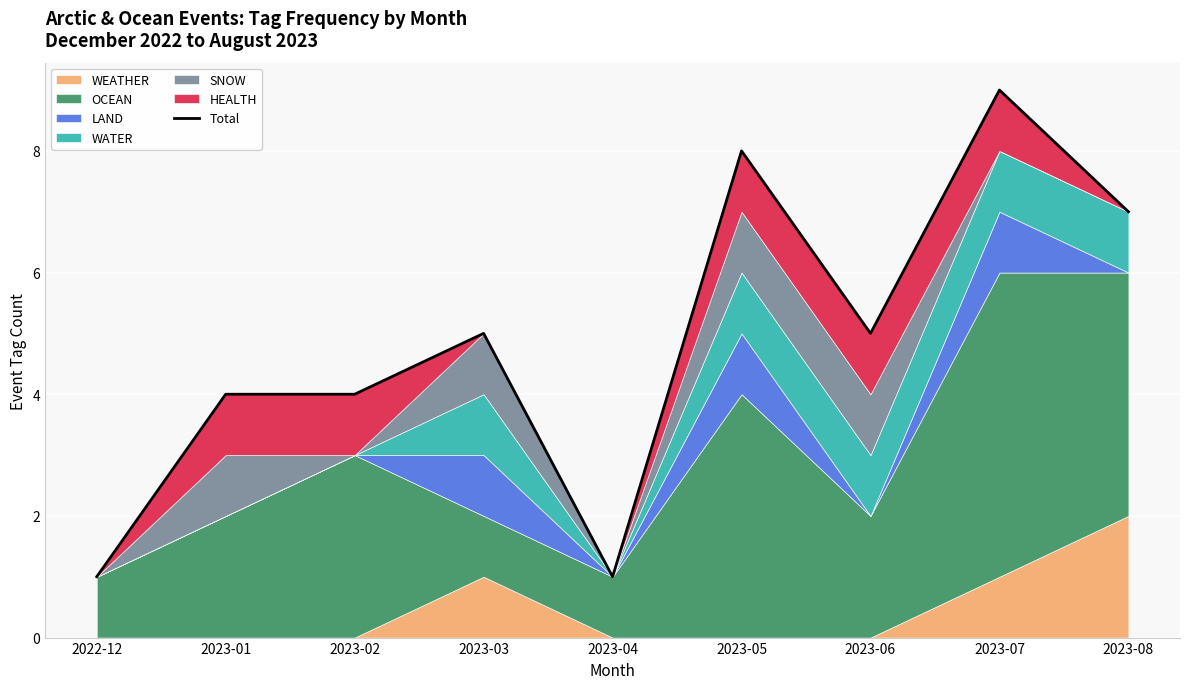

Between 2023-02 and 2023-05, which is larger?

2023-05